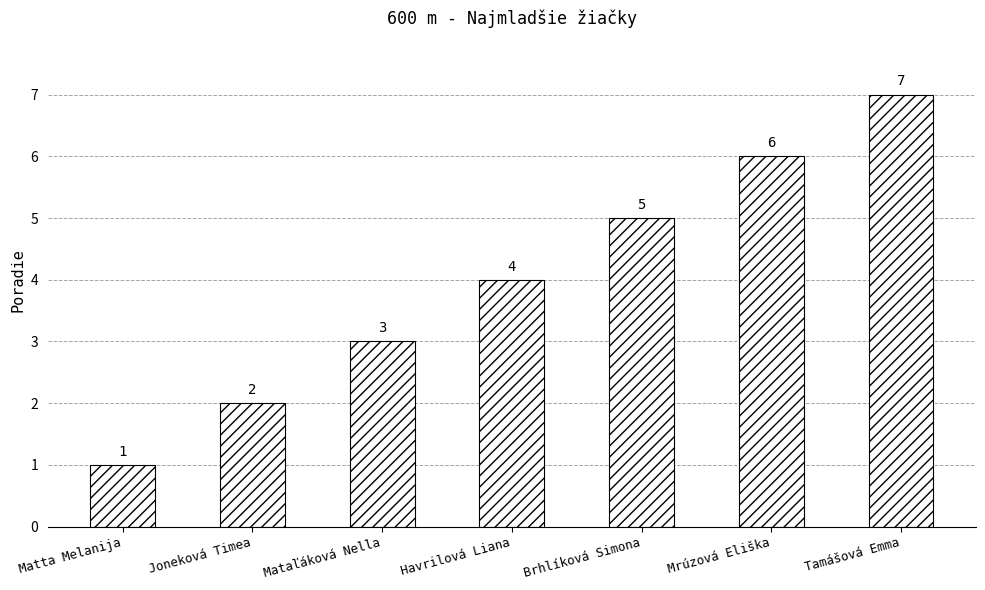

How many data points does each series have?

7